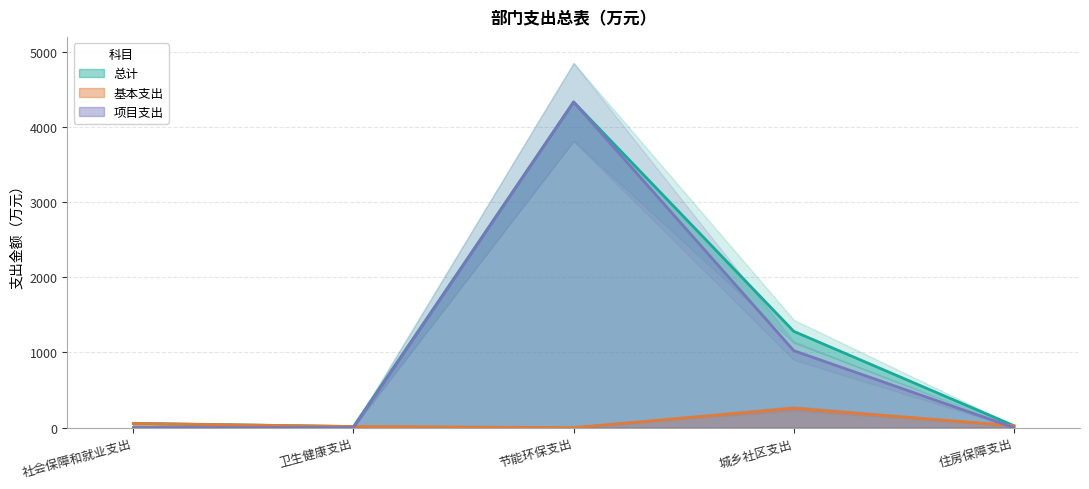

True or false: 基本支出 and 总计 intersect in this chart.

False